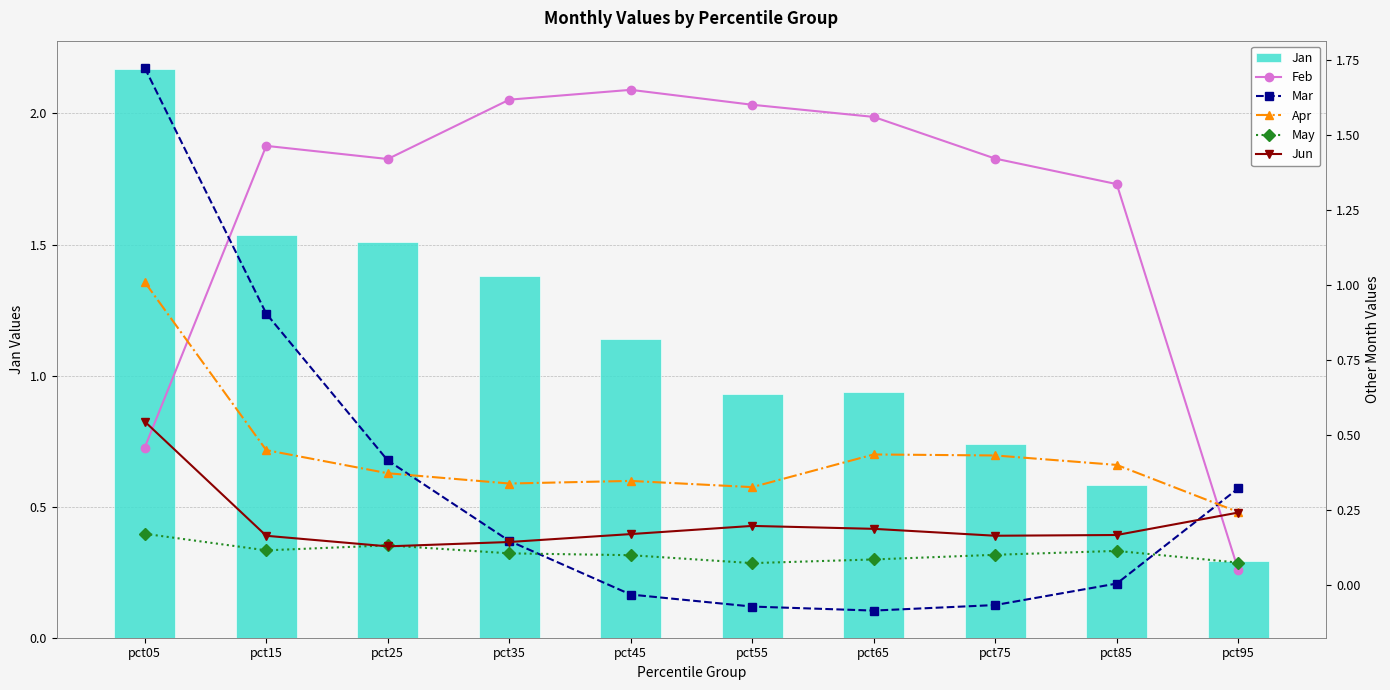

What is the difference between the maximum and minimum values in the Jan series?

1.9